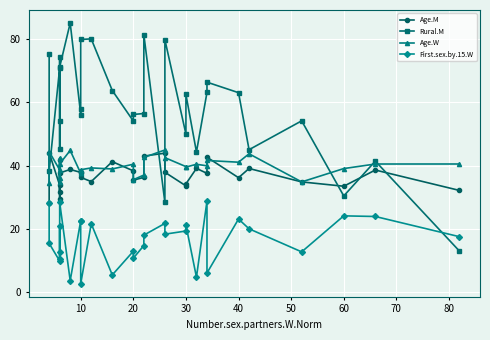

At which category does Rural.M reach its first local valley?

10